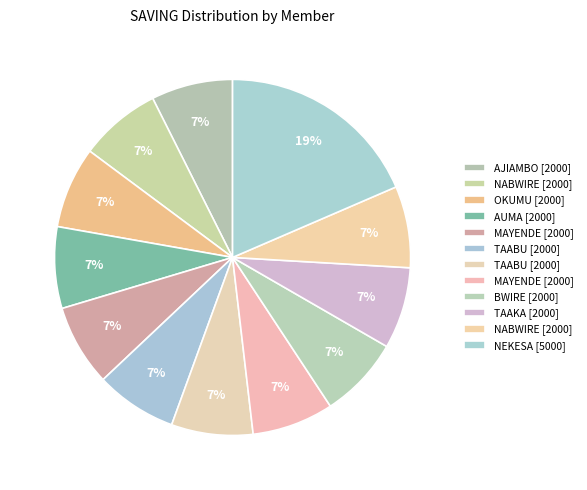

How many segments does this pie chart have?

12